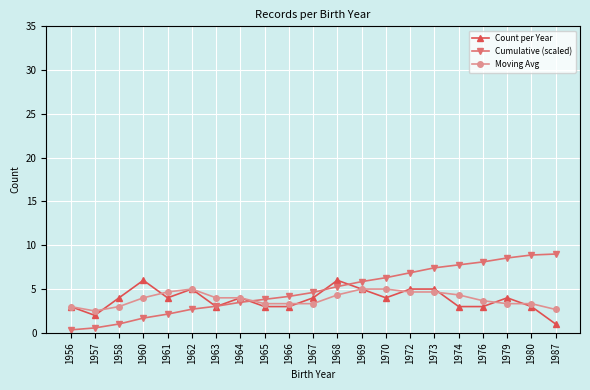

What are all the series names shown in the legend?

Count per Year, Cumulative (scaled), Moving Avg